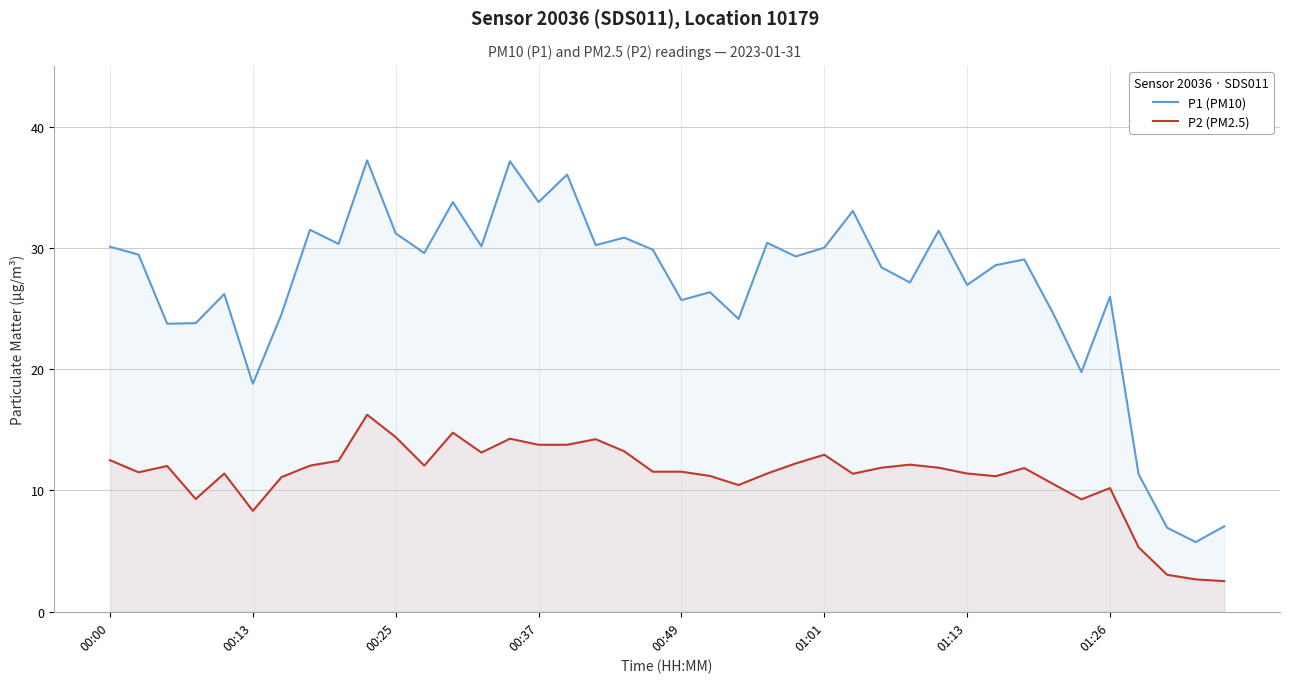

How many interior local peaks does the P1 (PM10) series have?

13